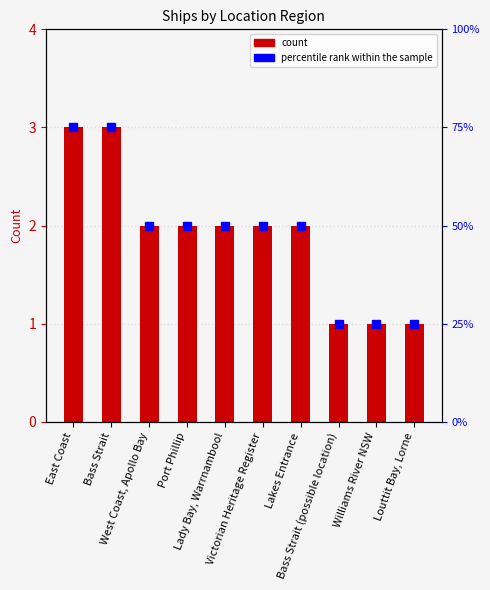

What is the maximum value shown in the chart?

3